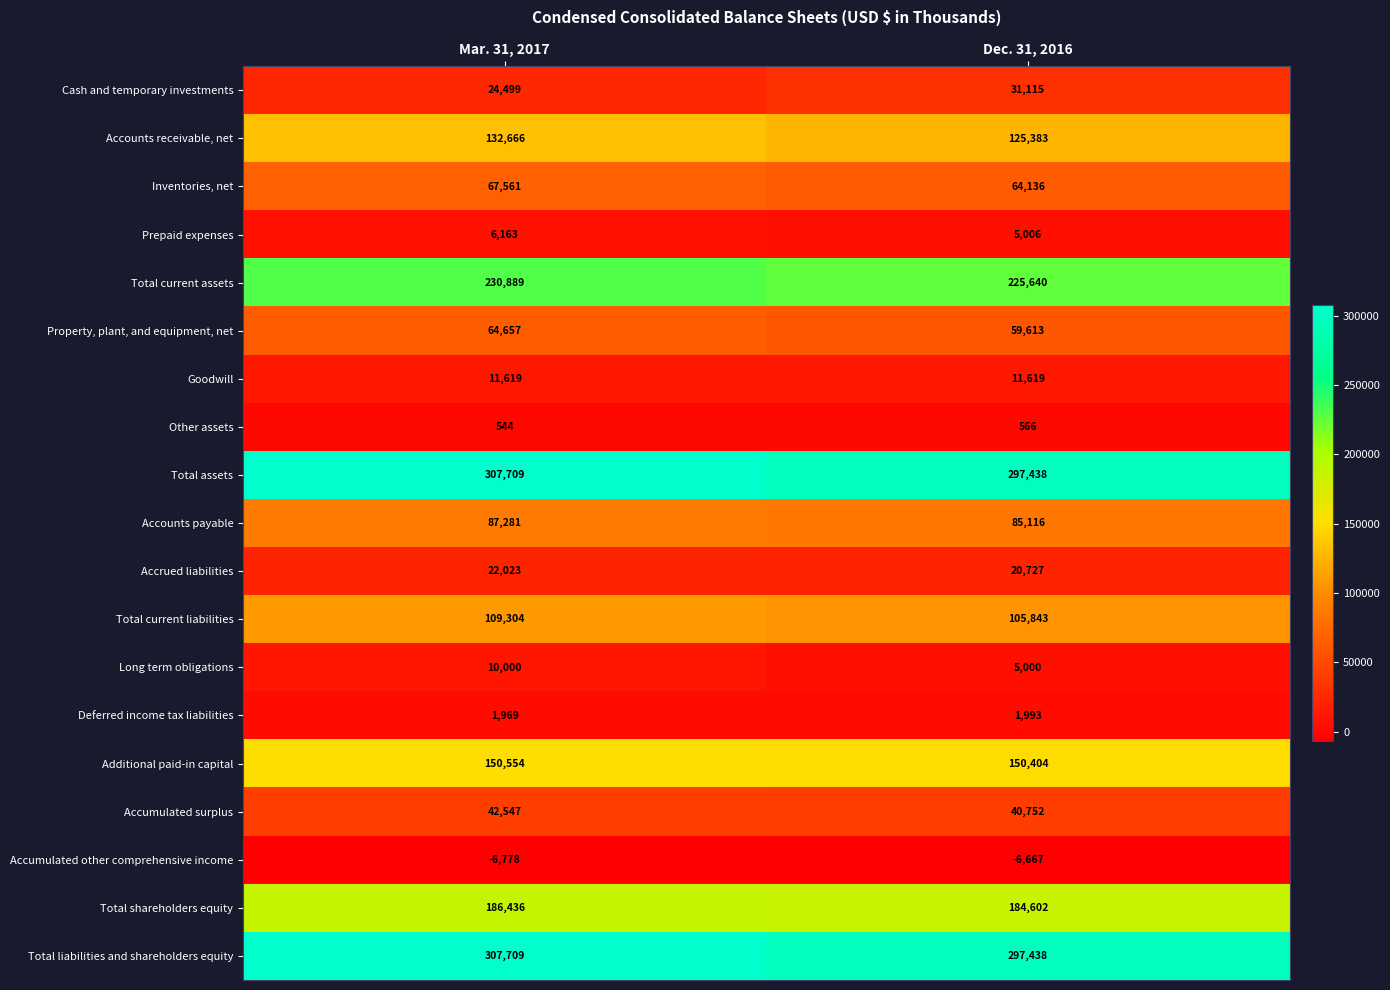

What is the difference between the Accumulated surplus values at Mar. 31, 2017 and Dec. 31, 2016?

1795